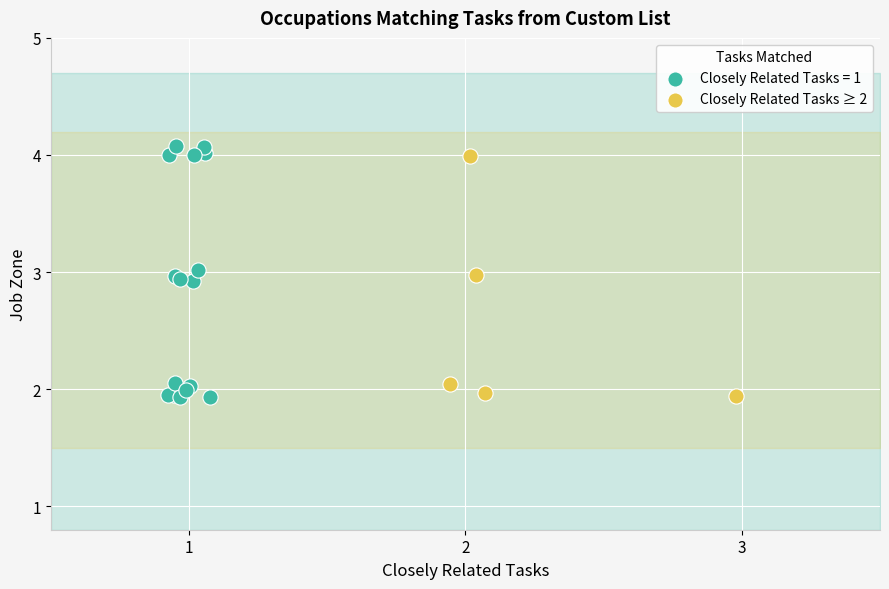

Which series has the largest Y range (max minus min)?

Closely Related Tasks = 1